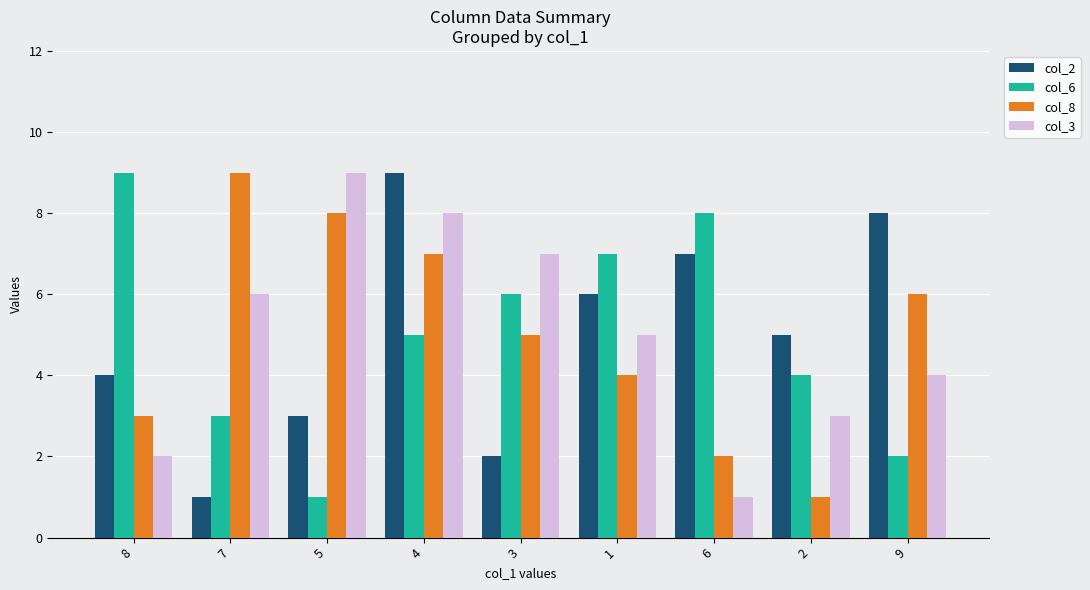

What is the difference between the maximum and minimum values in the col_6 series?

8